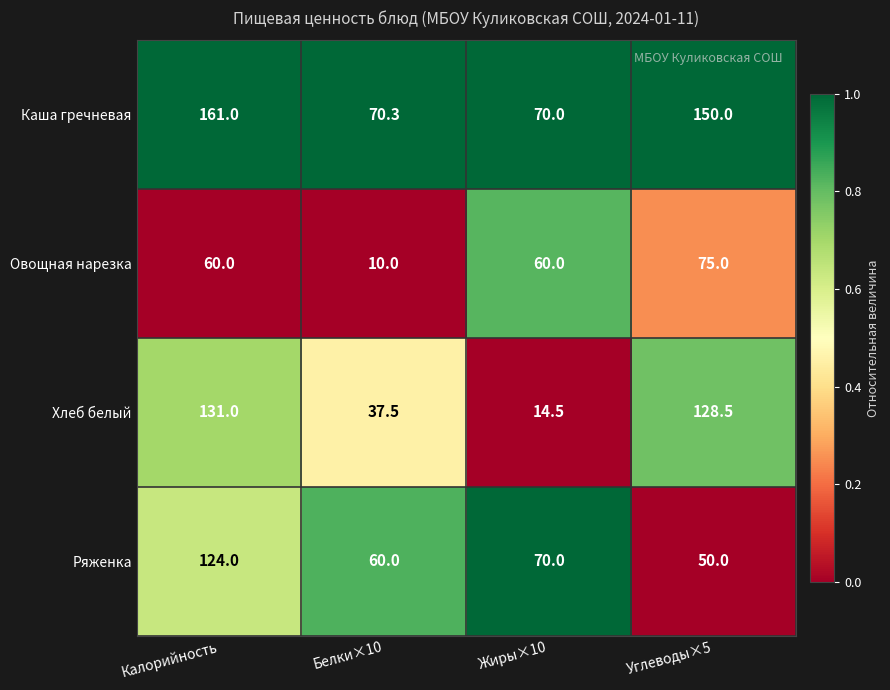

What is the difference between the highest and lowest values at Калорийность?

101.0